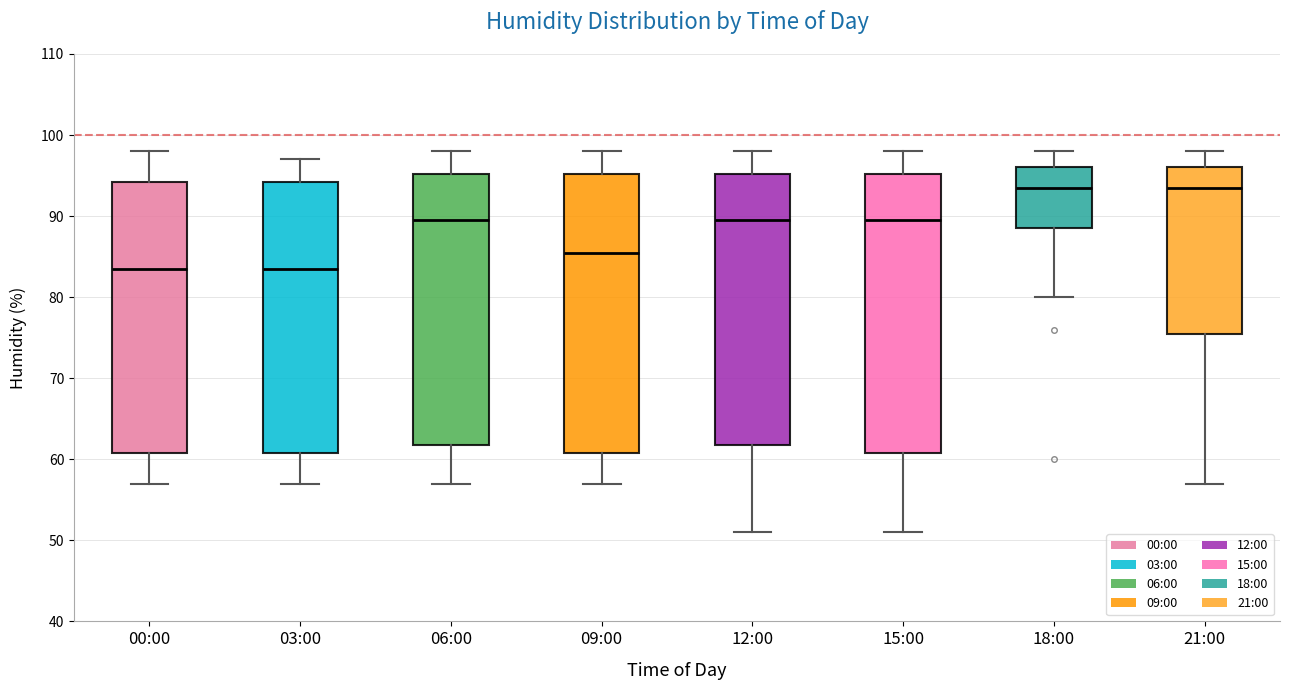

Reading left to right, read every box against the y-axis: the position of its median line, the range the box covers, and the ends of its whiskers. The values are not printed on the chart, so give them approximately, as read against the axis.

00:00: median 84, box 61 to 94, whiskers 57 to 98
03:00: median 84, box 61 to 94, whiskers 57 to 97
06:00: median 90, box 62 to 95, whiskers 57 to 98
09:00: median 86, box 61 to 95, whiskers 57 to 98
12:00: median 90, box 62 to 95, whiskers 51 to 98
15:00: median 90, box 61 to 95, whiskers 51 to 98
18:00: median 94, box 89 to 96, whiskers 80 to 98
21:00: median 94, box 76 to 96, whiskers 57 to 98